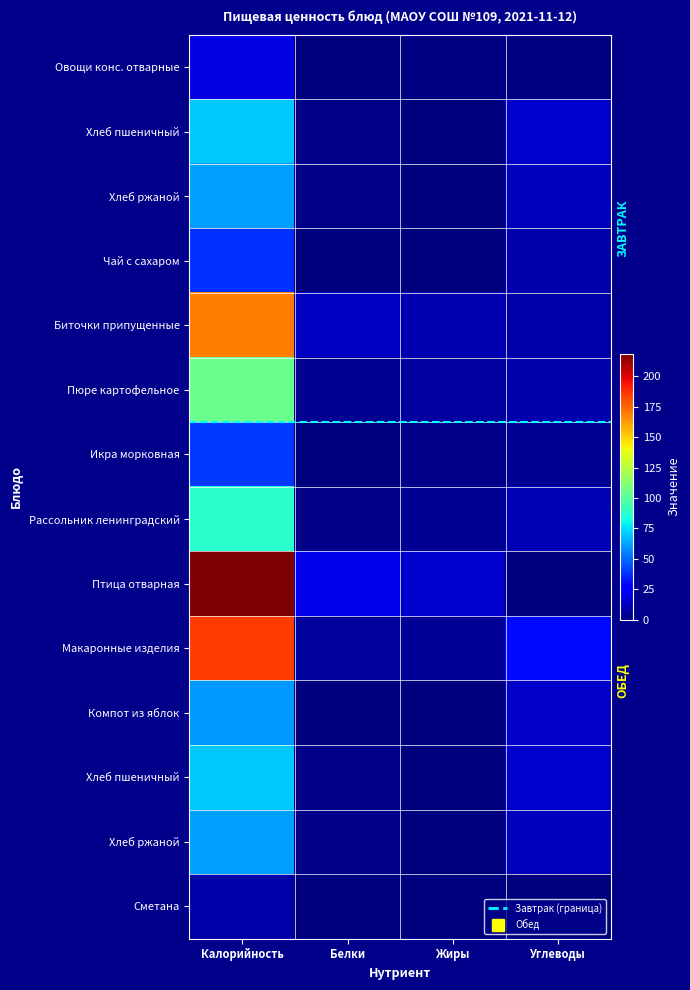

What is the smallest value displayed?

0.1